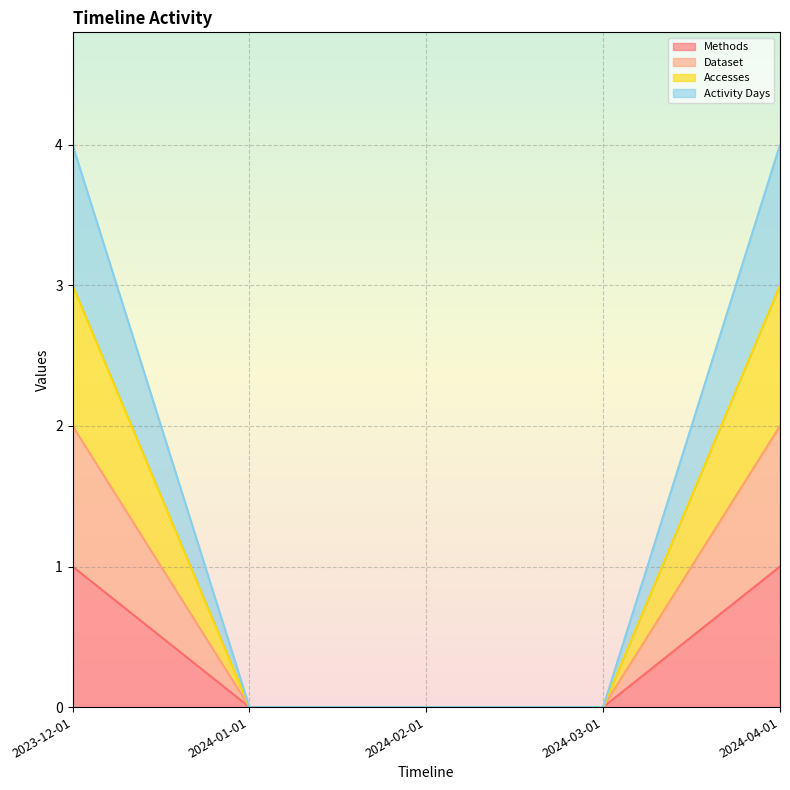

Between 2023-12-01 and 2024-01-01, which series saw the biggest shift?

Accesses